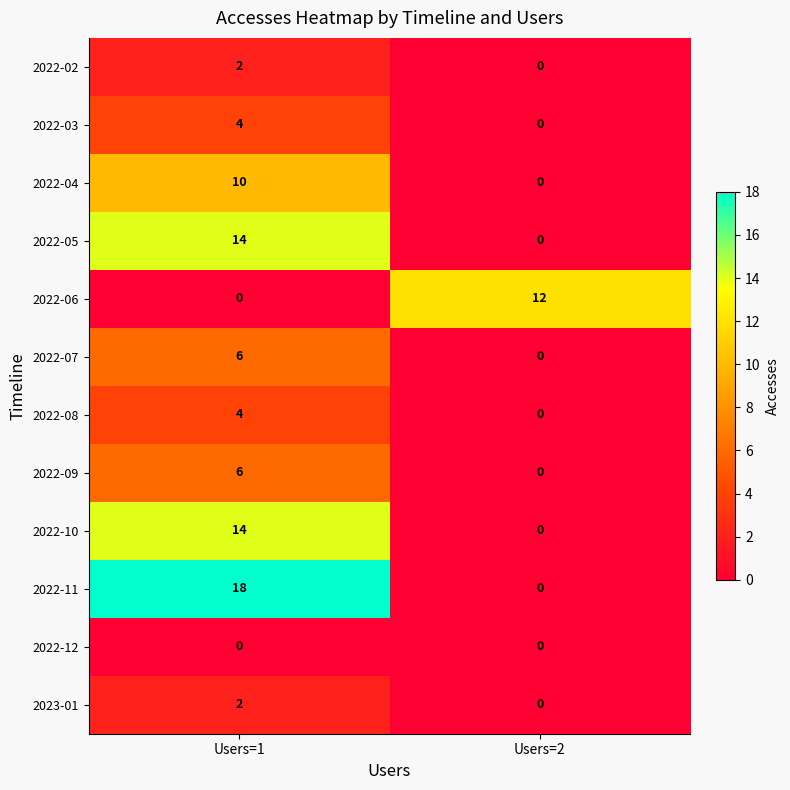

At which category is the sum across all series the highest?

Users=1